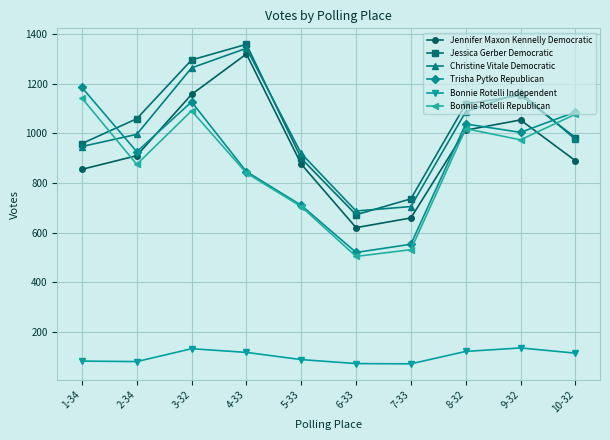

What is the value of the Jessica Gerber Democratic point at the 5th from the left?

899